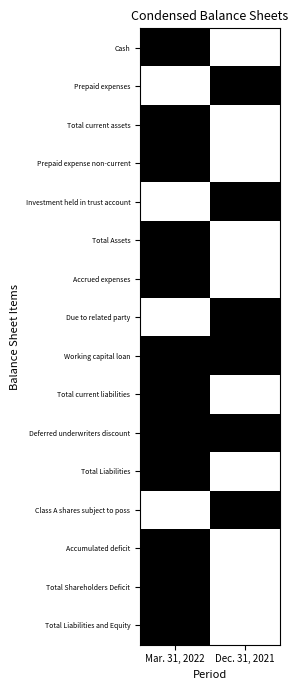

How many data points does each series have?

2